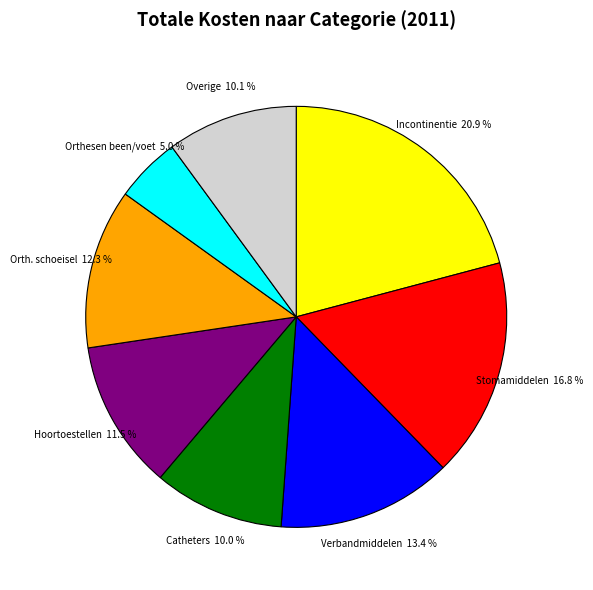

Combined, what portion of the pie is Hoortoestellen 11.5 % and Stomamiddelen 16.8 %?

28.3%